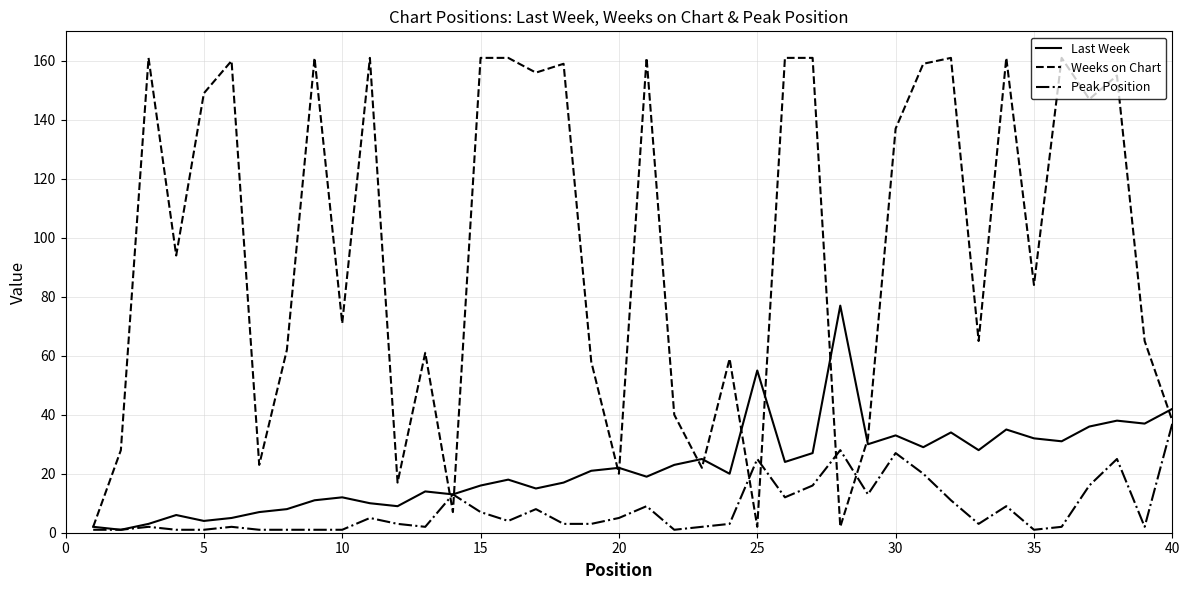

Which series has the widest spread of values?

Weeks on Chart